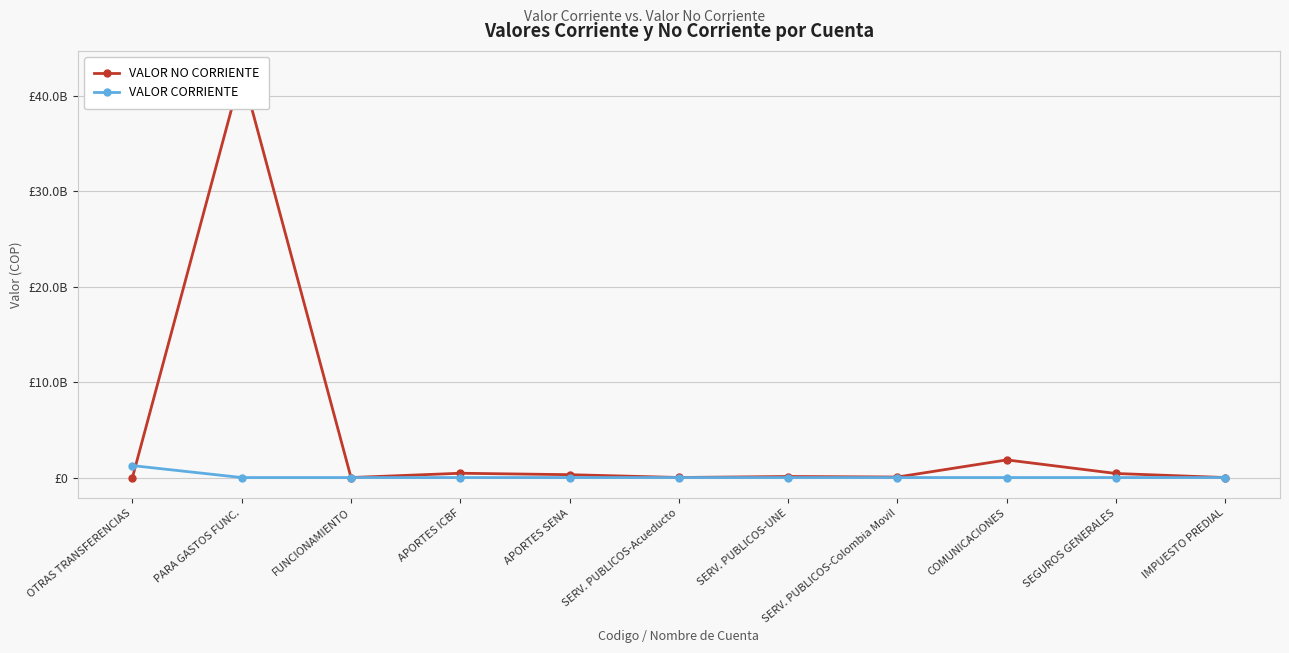

What is the greatest value displayed?

42578081260.3